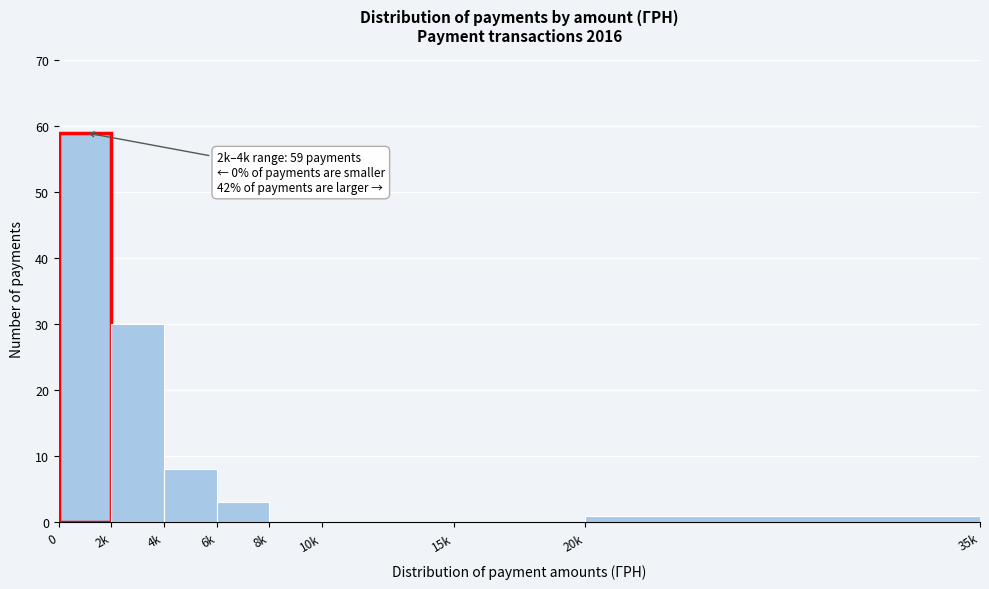

Reading right to left, what are all the values shown in this chart?

20k=1	15k=0	10k=0	8k=0	6k=3	4k=8	2k=30	0=59